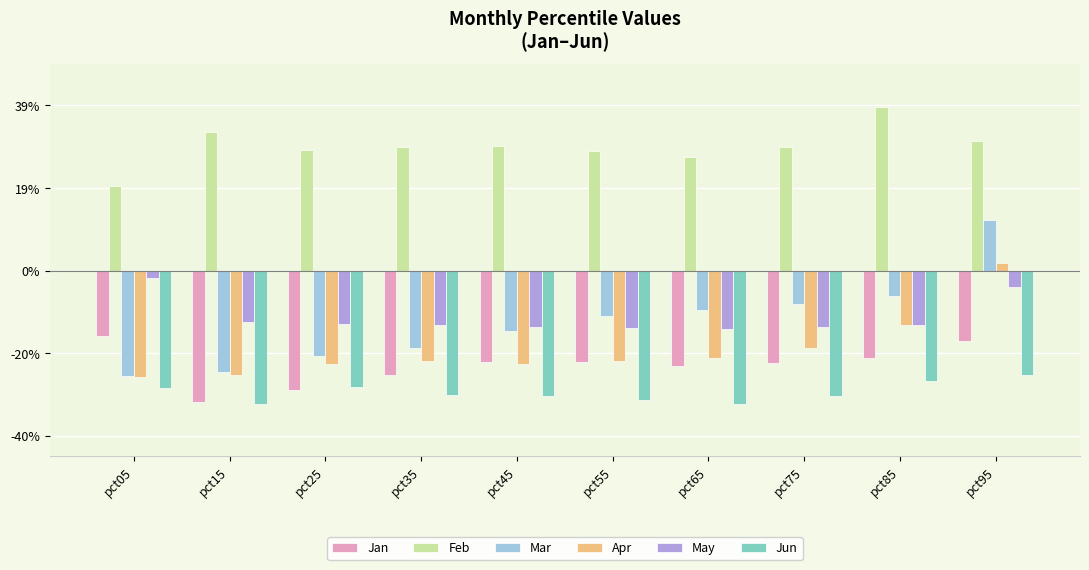

What is the value of the May bar at the 6th from the left?

-0.1